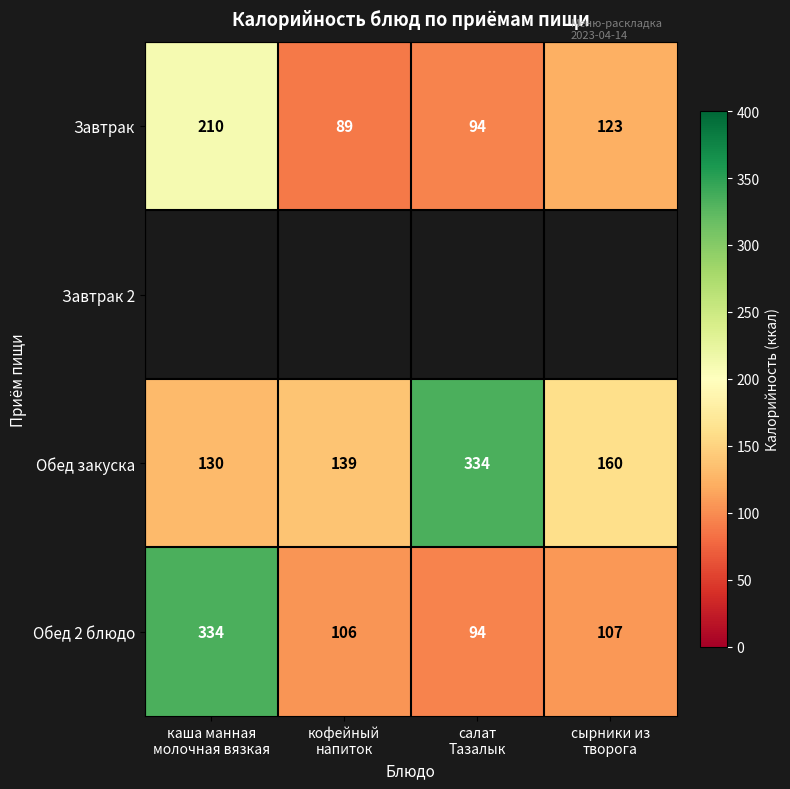

What is the maximum value for Завтрак?

210